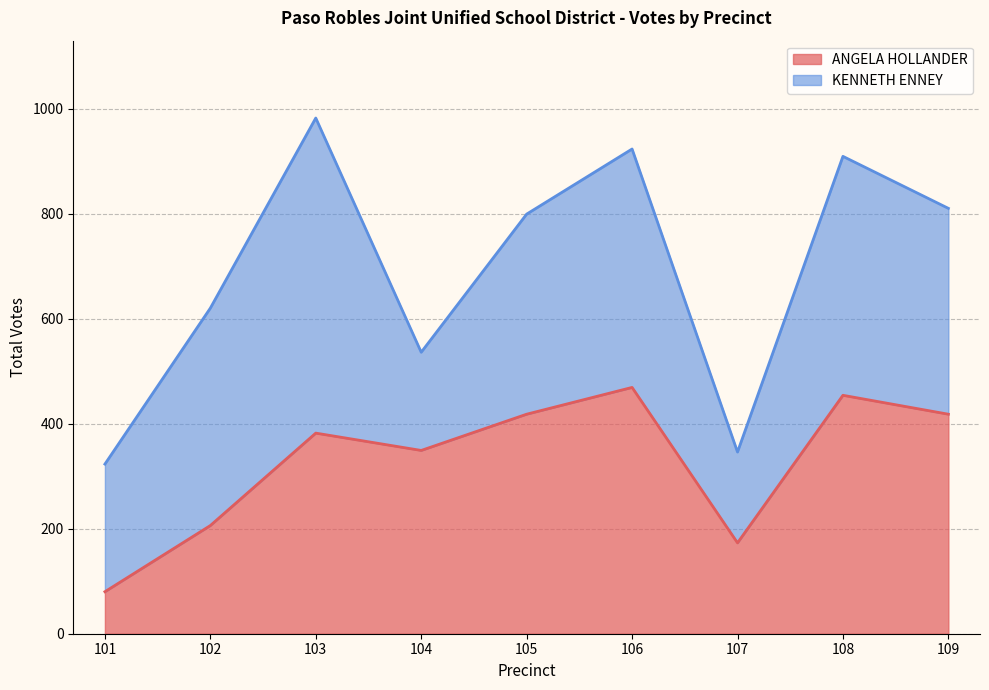

List the labels in order of value, largest first.

106, 108, 105, 109, 103, 104, 102, 107, 101